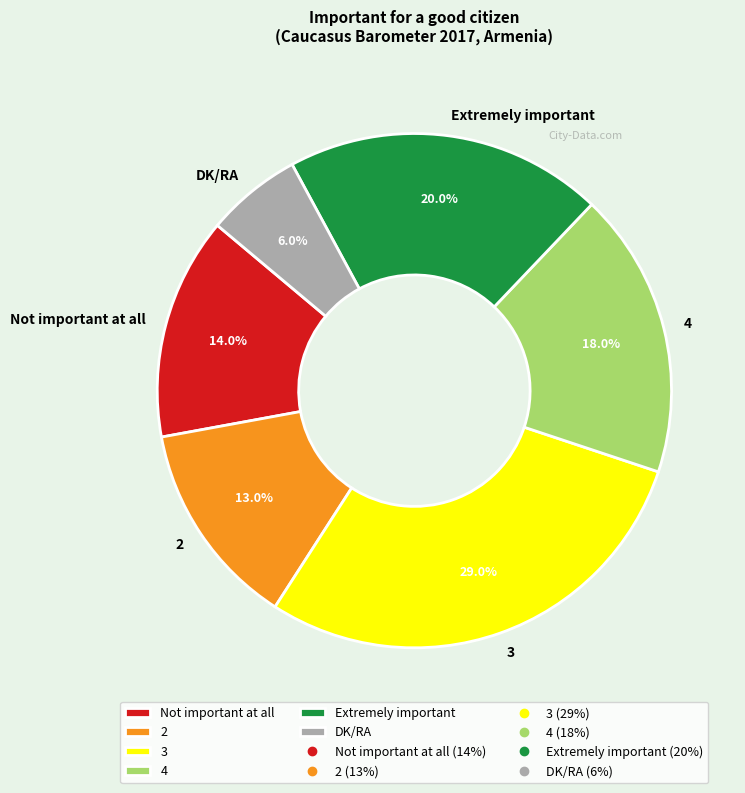

Does DK/RA account for over 50% of the chart?

No